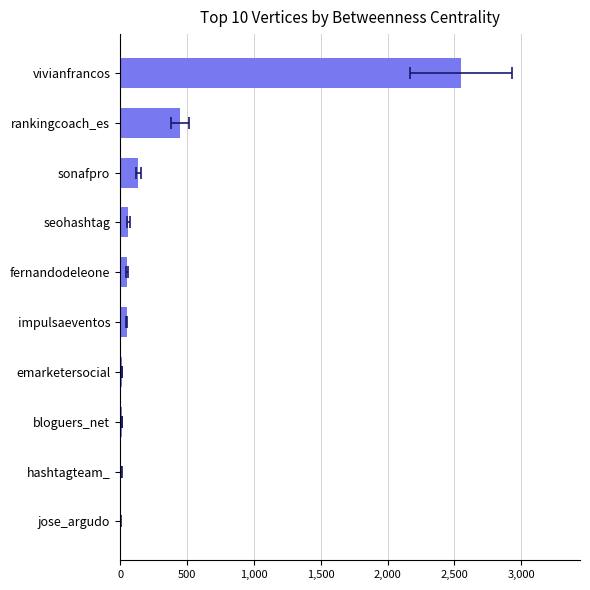

How many categories are shown in the chart?

10